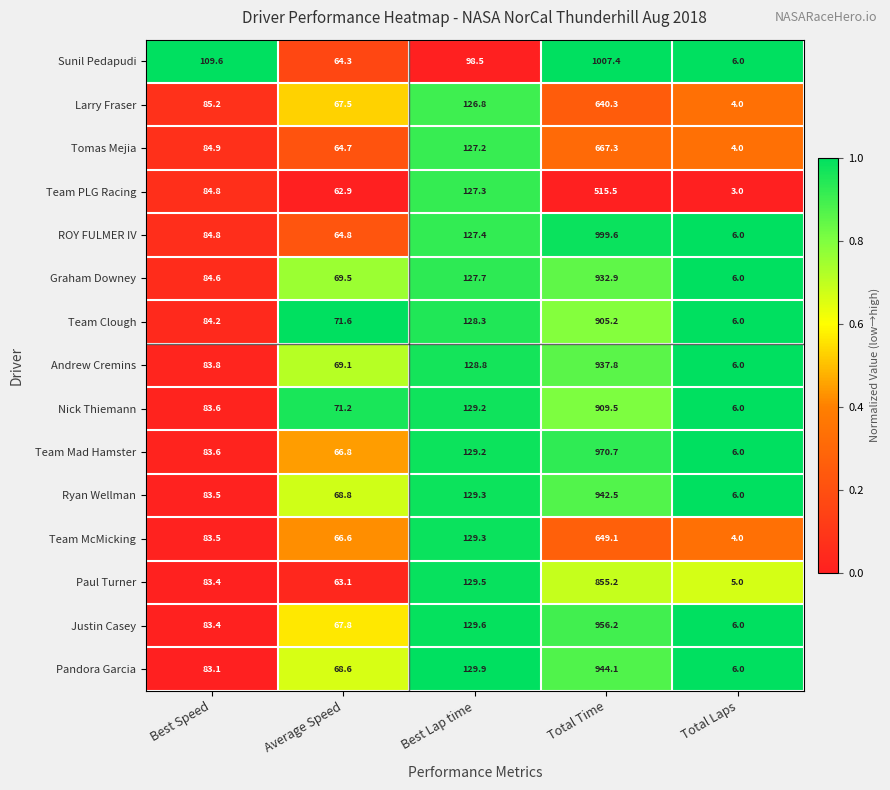

What is the sum of all Team PLG Racing values?

793.5